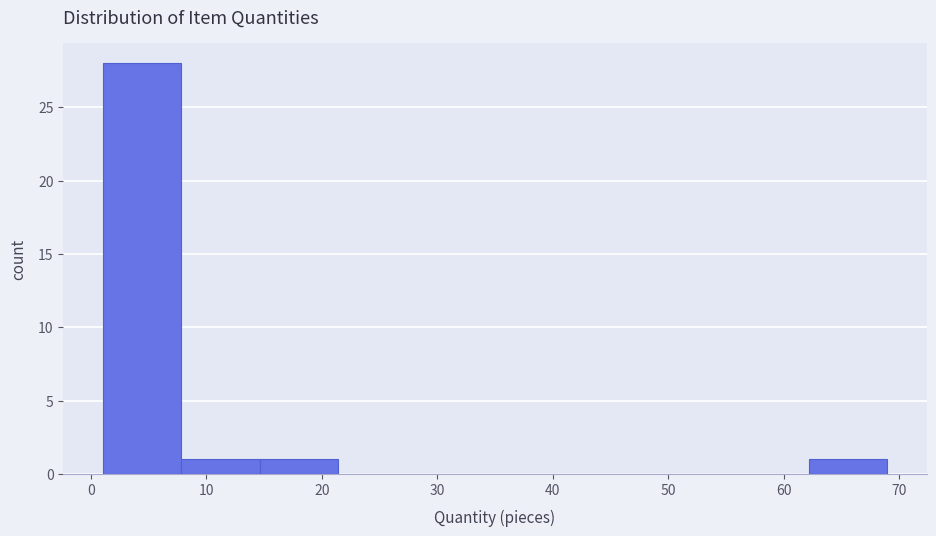

Reading left to right, list every bar in this chart as the range it spans on the x-axis followed by its height. Neither the bar edges nor the heights are printed on the chart, so give them approximately, as read against the axes.

1.0 to 7.8: 28
7.8 to 14.6: 1
14.6 to 21.4: 1
21.4 to 28.2: 0
28.2 to 35.0: 0
35.0 to 41.8: 0
41.8 to 48.6: 0
48.6 to 55.4: 0
55.4 to 62.2: 0
62.2 to 69.0: 1